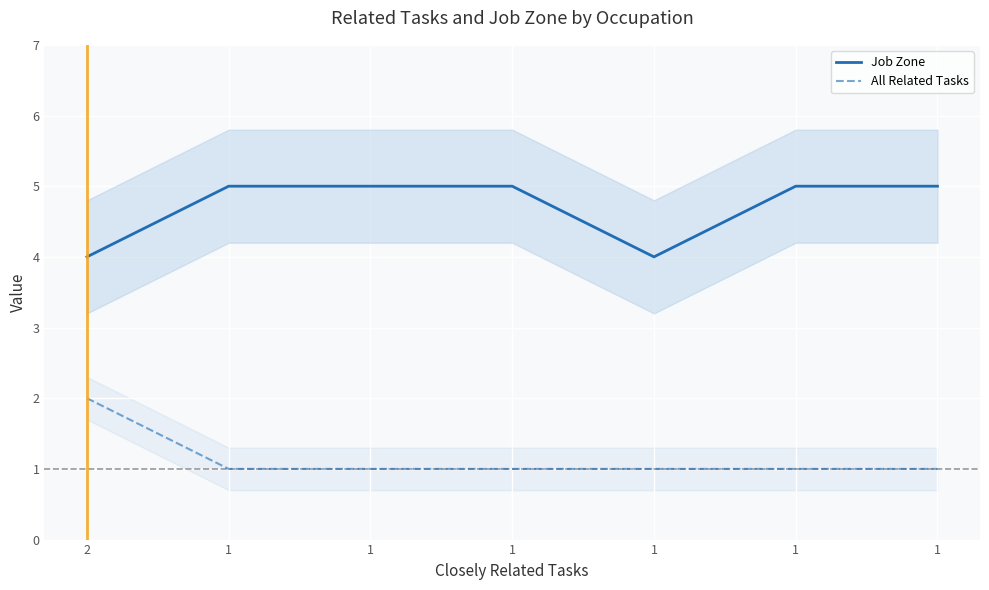

What is the spread (max minus min) of values at 1?

4